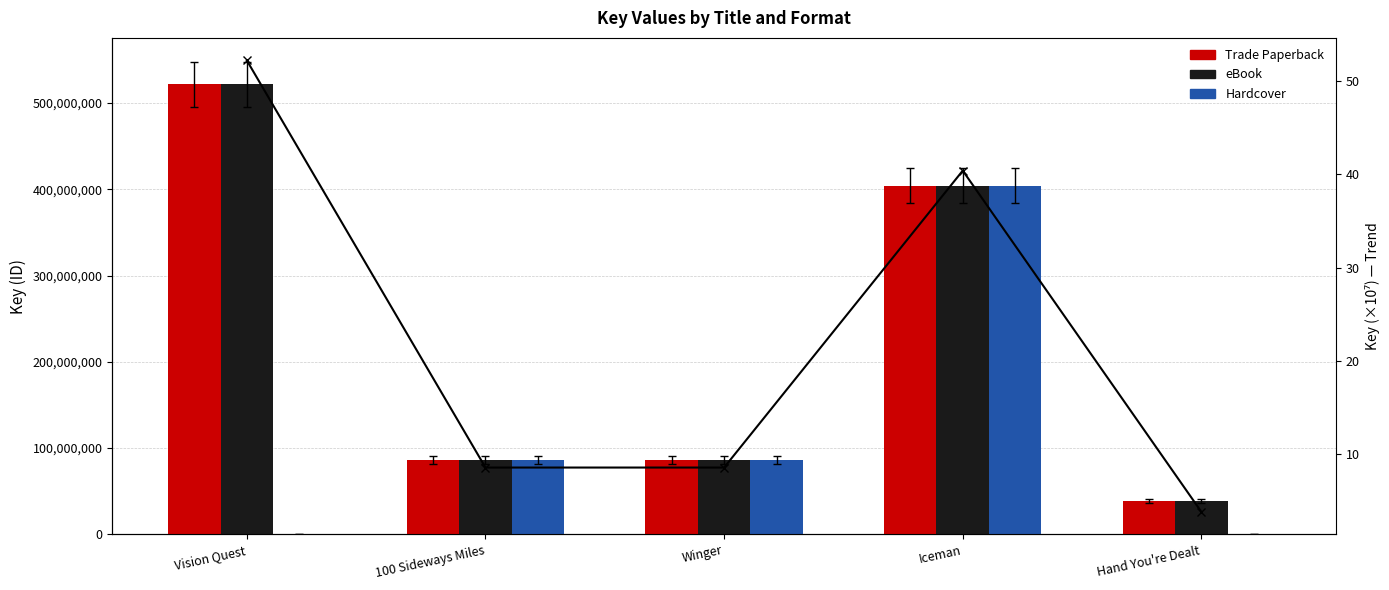

The value of Trade Paperback at Vision Quest is 521844618.0. True or false?

True